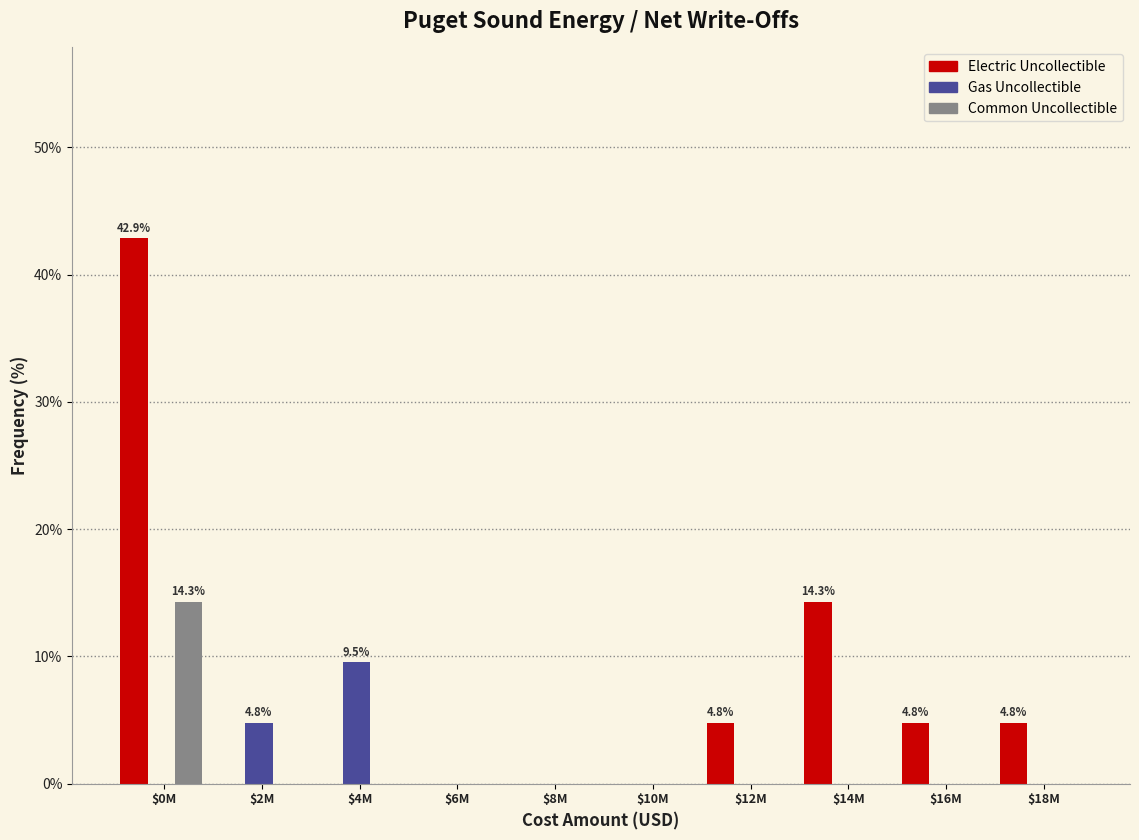

What is the maximum value shown in the chart?

42.9